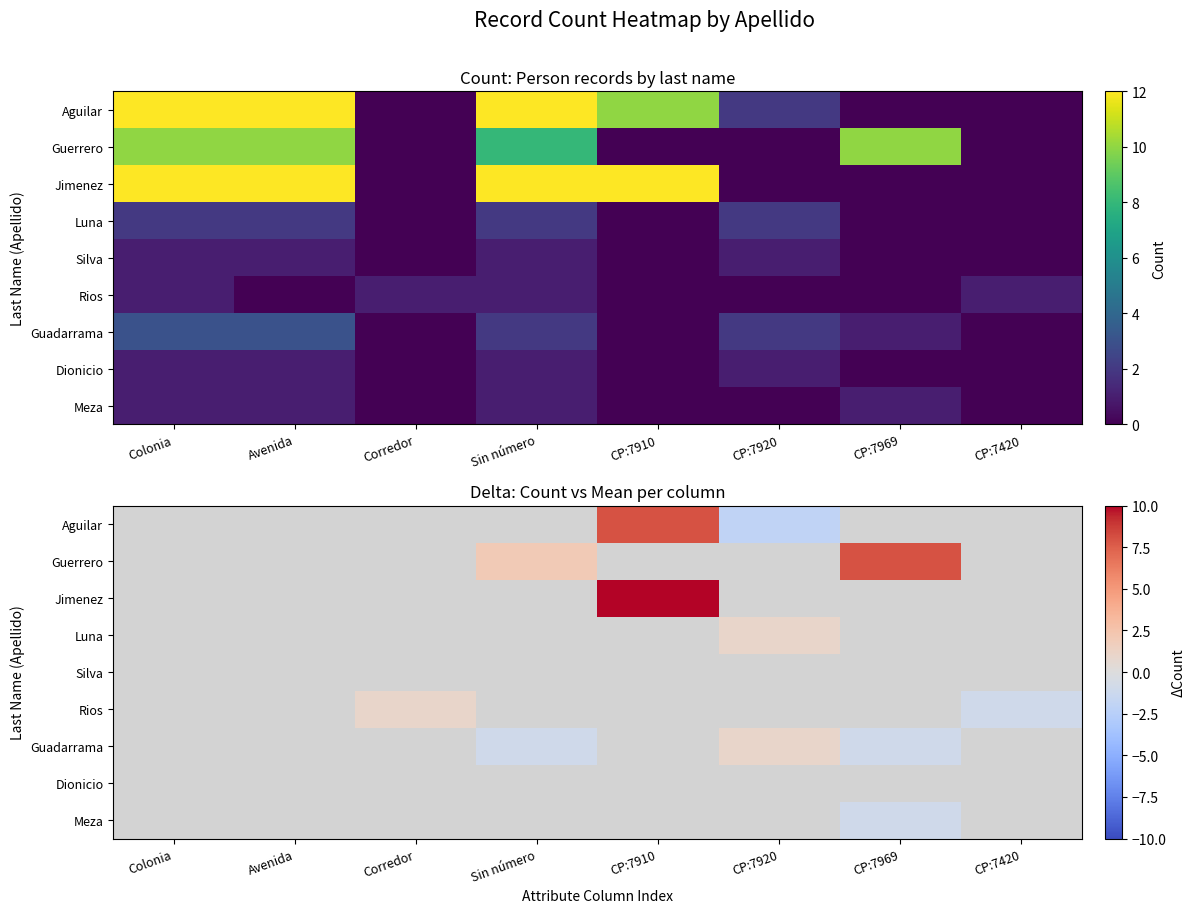

Which has a higher value, Colonia or CP:7969?

Colonia